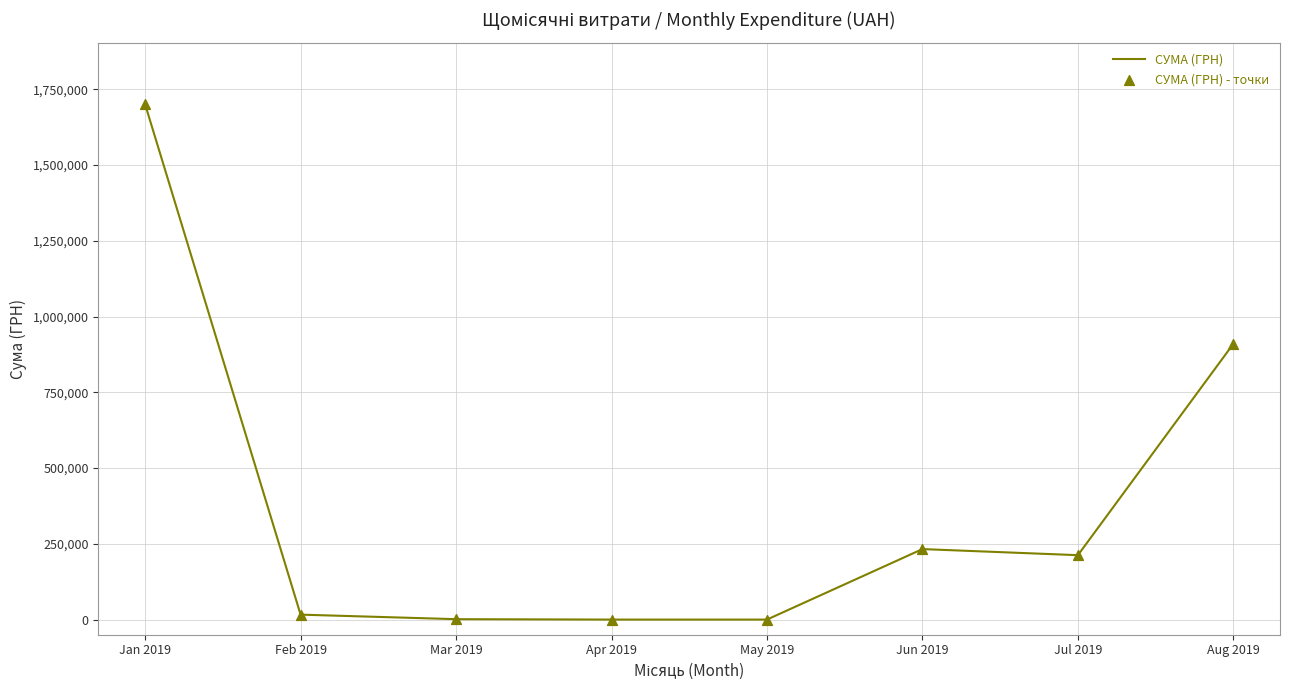

What is the sum of all values?

3073022.1